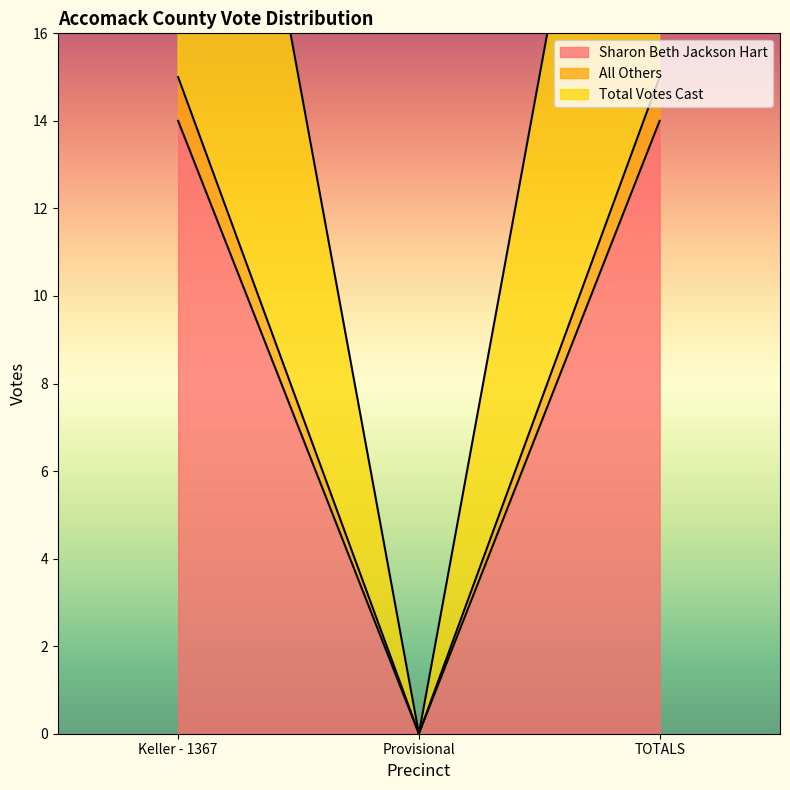

What is the sum of all Total Votes Cast values?

60